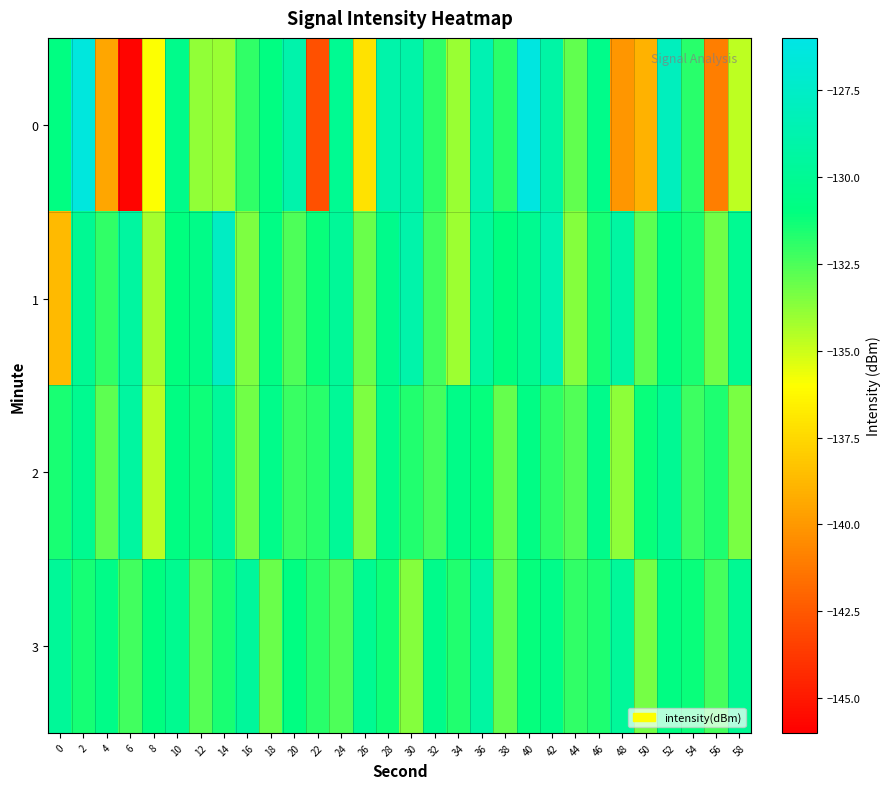

Reading left to right, transcribe all the data shown in this chart.

0: 0=-130.9	2=-126.4	4=-139.5	6=-145.8	8=-135.9	10=-130.4	12=-133.9	14=-134.0	16=-132.0	18=-130.8	20=-128.8	22=-142.9	24=-130.1	26=-137.1	28=-128.9	30=-129.0	32=-132.0	34=-134.0	36=-128.6	38=-131.8	40=-126.3	42=-129.2	44=-132.9	46=-130.5	48=-140.1	50=-139.0	52=-128.0	54=-131.8	56=-141.1	58=-134.7
1: 0=-138.7	2=-130.0	4=-132.0	6=-129.4	8=-134.2	10=-131.1	12=-130.6	14=-127.7	16=-133.5	18=-130.7	20=-132.5	22=-131.2	24=-129.8	26=-133.1	28=-130.4	30=-128.9	32=-132.3	34=-134.1	36=-129.5	38=-131.0	40=-130.2	42=-128.7	44=-133.6	46=-131.4	48=-129.3	50=-132.8	52=-130.9	54=-131.5	56=-133.2	58=-130.1
2: 0=-131.5	2=-130.2	4=-132.8	6=-129.4	8=-134.6	10=-130.8	12=-131.3	14=-129.7	16=-133.2	18=-130.5	20=-132.1	22=-131.8	24=-129.9	26=-133.5	28=-130.3	30=-131.7	32=-132.4	34=-130.6	36=-131.1	38=-133.0	40=-130.7	42=-131.9	44=-132.6	46=-130.4	48=-133.8	50=-131.2	52=-130.0	54=-132.2	56=-131.6	58=-133.4
3: 0=-129.8	2=-131.4	4=-130.6	6=-132.3	8=-131.0	10=-130.2	12=-132.7	14=-131.5	16=-129.6	18=-133.1	20=-130.9	22=-131.8	24=-132.5	26=-130.1	28=-131.3	30=-133.6	32=-130.4	34=-131.7	36=-129.3	38=-132.9	40=-131.1	42=-130.5	44=-132.0	46=-131.6	48=-129.7	50=-133.3	52=-130.8	54=-131.2	56=-132.4	58=-130.0